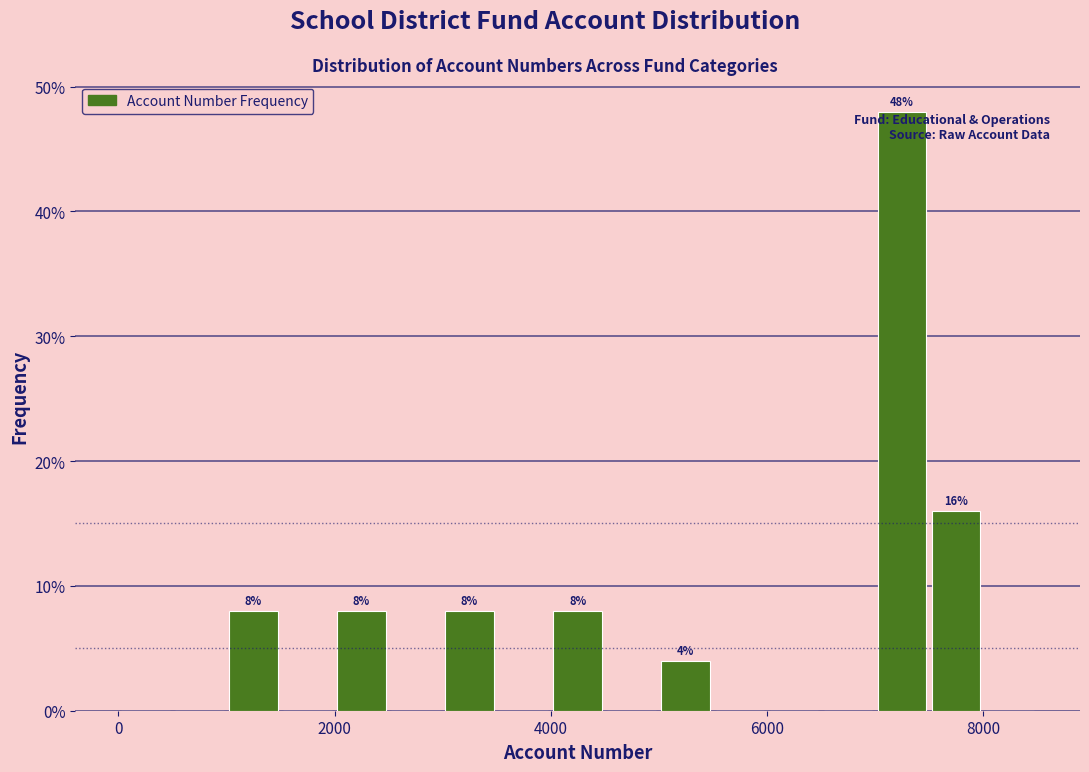

Around what value on the x-axis is the tallest bar? Give the approximate position of its centre, as read against the axis.

7200